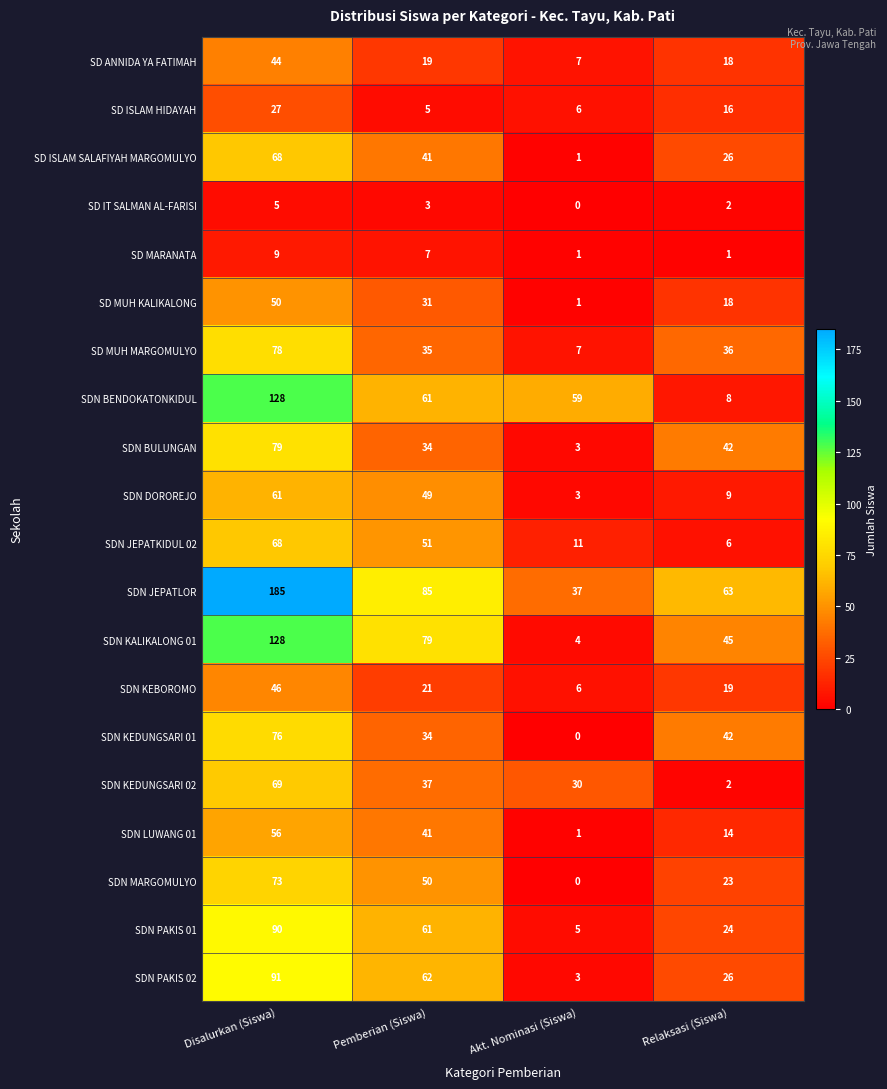

Between Pemberian (Siswa) and Akt. Nominasi (Siswa), which series saw the biggest shift?

SDN KALIKALONG 01